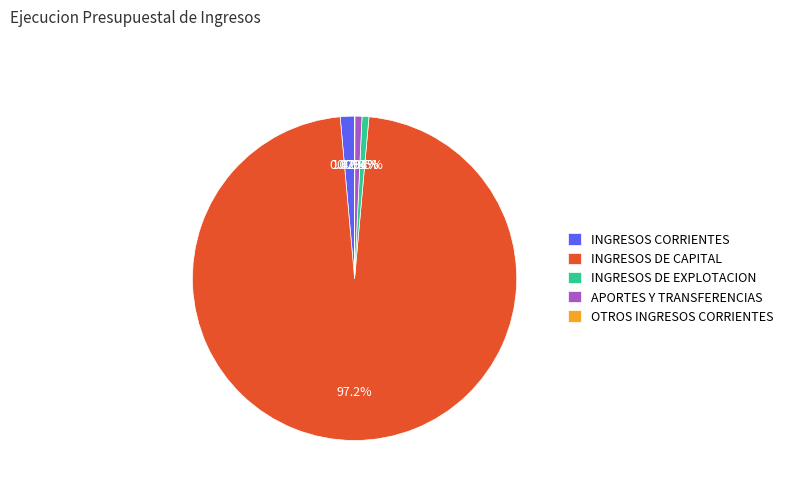

Is it true that INGRESOS CORRIENTES is 1% of the pie?

True